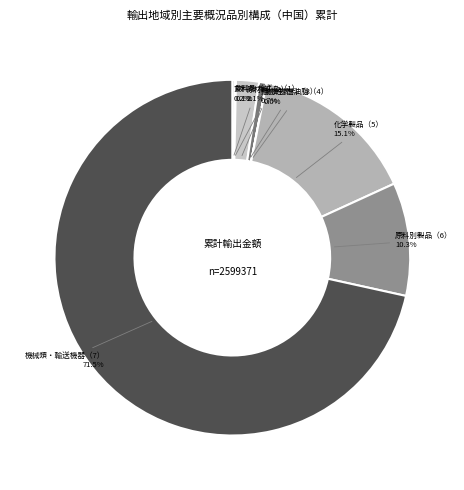

Which slice is the largest?

機械類・輸送機器（7）